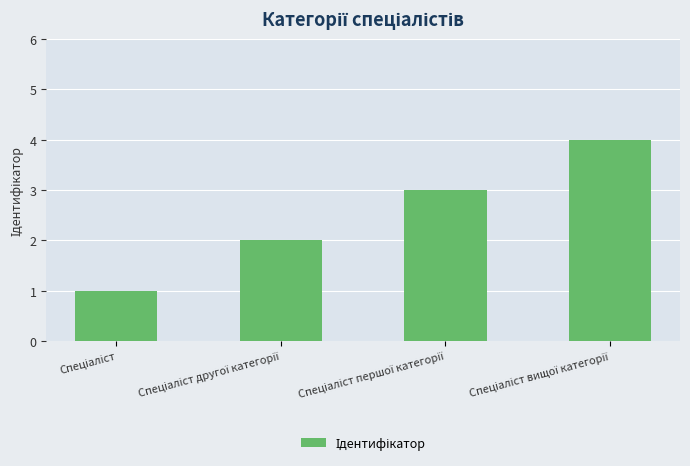

What is the greatest value displayed?

4